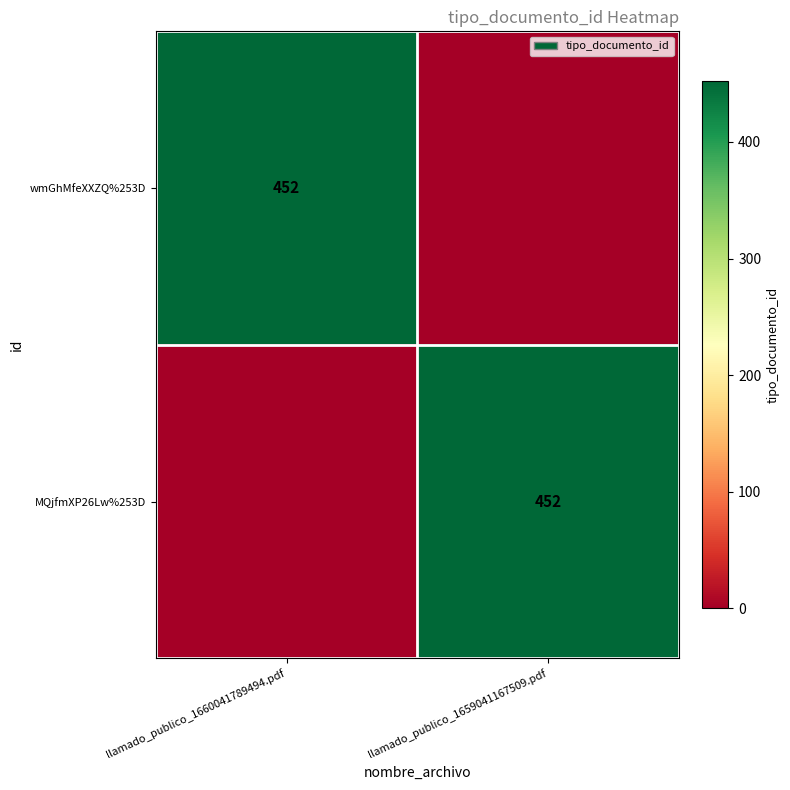

How many data points does each series have?

2